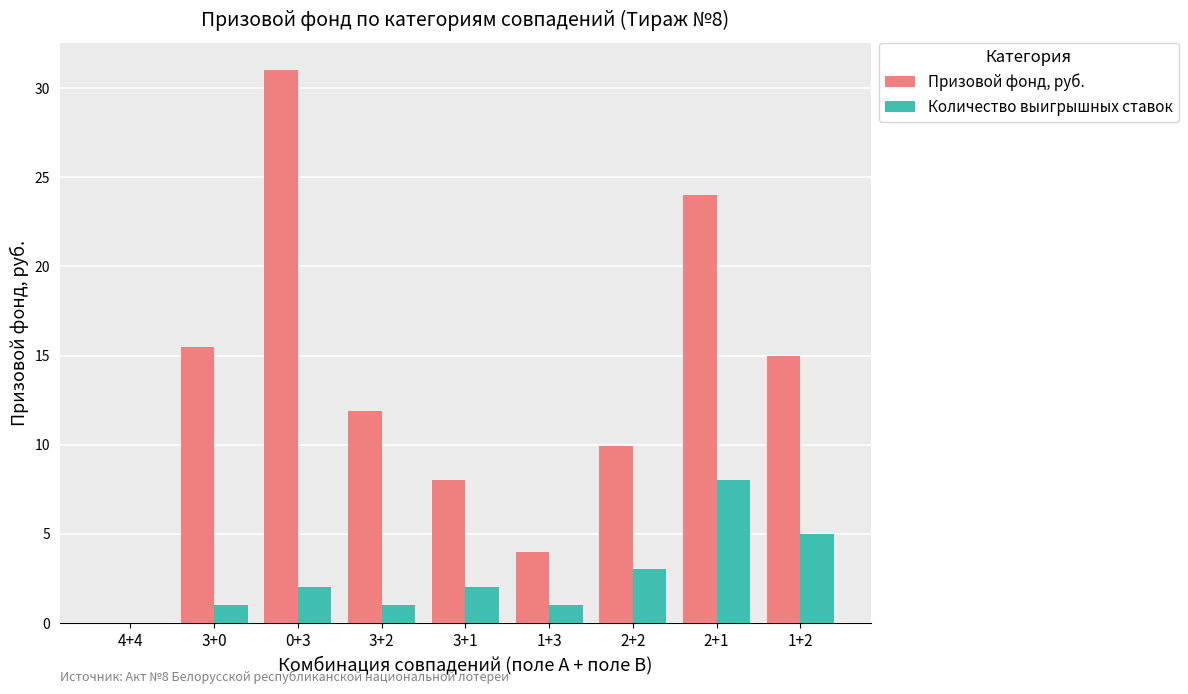

How many values in Количество выигрышных ставок are above zero?

8